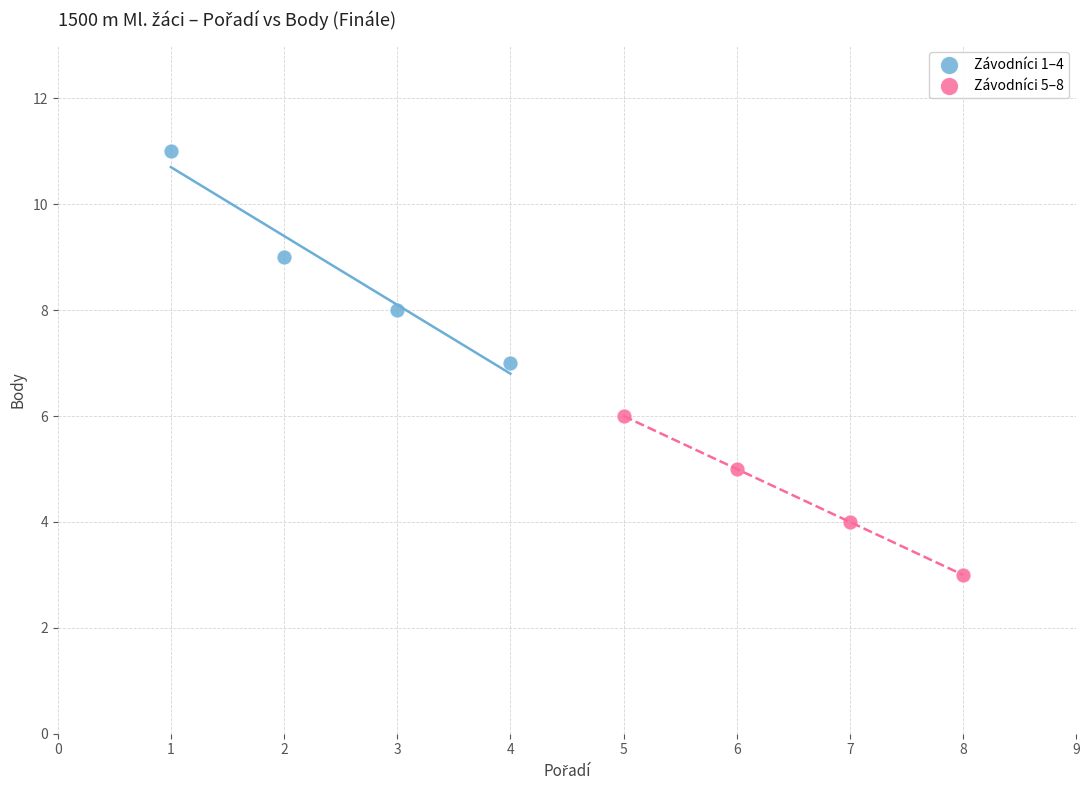

Which series contains the lowest Y value?

Závodníci 5–8